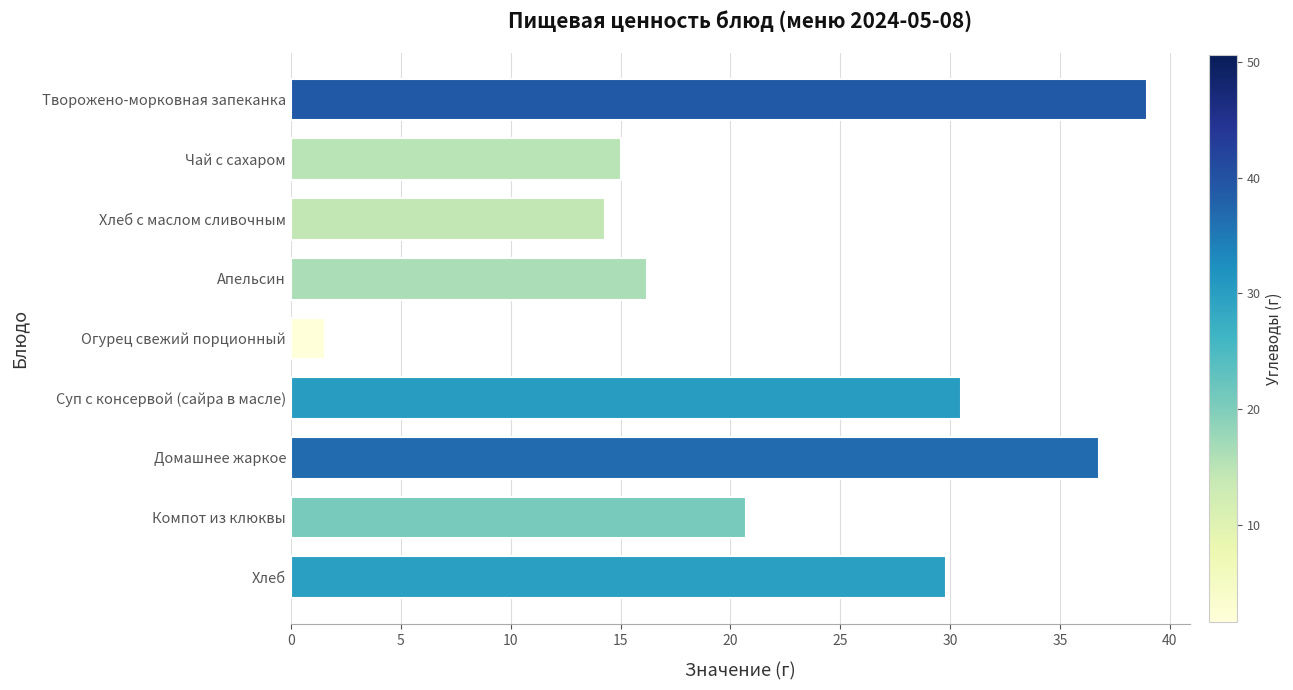

Which category has the highest value across all series?

Творожено-морковная запеканка